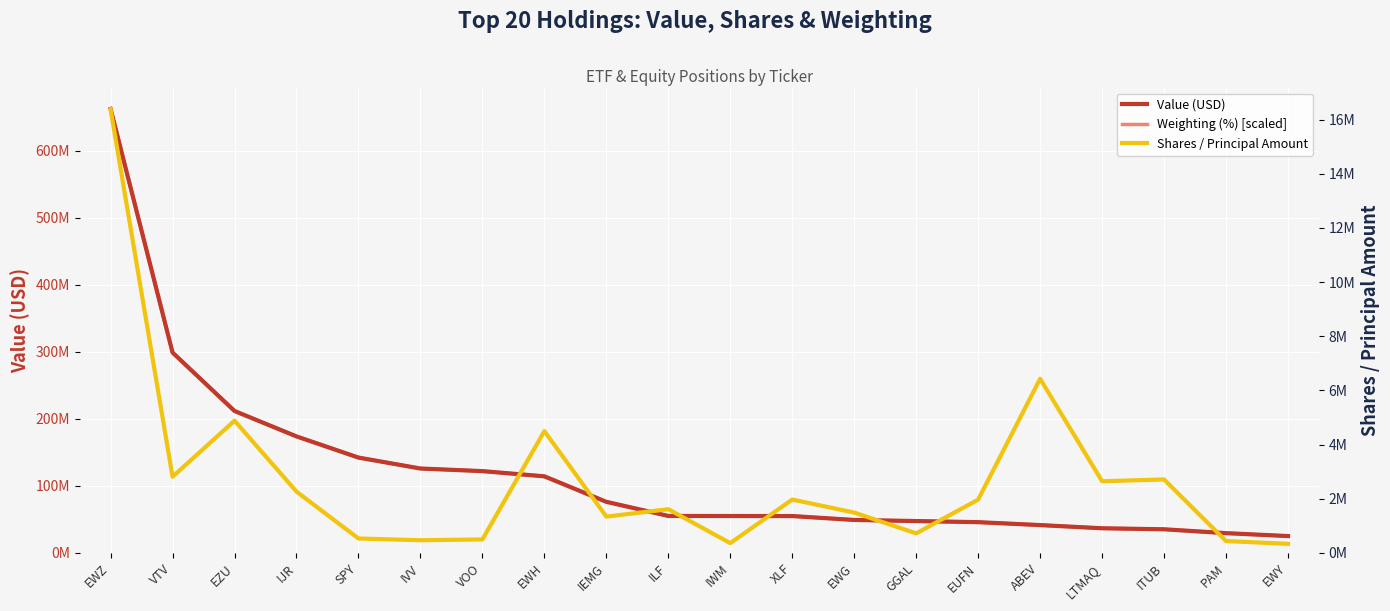

What is the sum of all Shares / Principal Amount values?

54364648.0